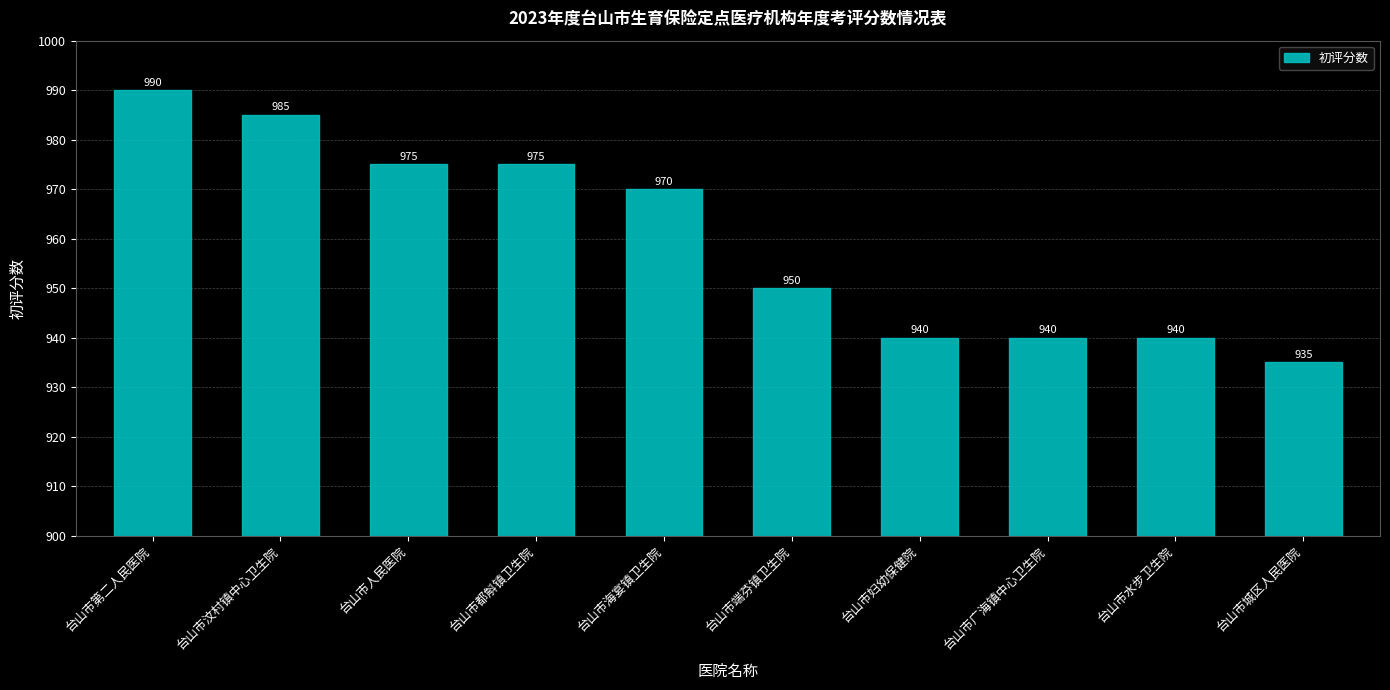

What is the average value?

960